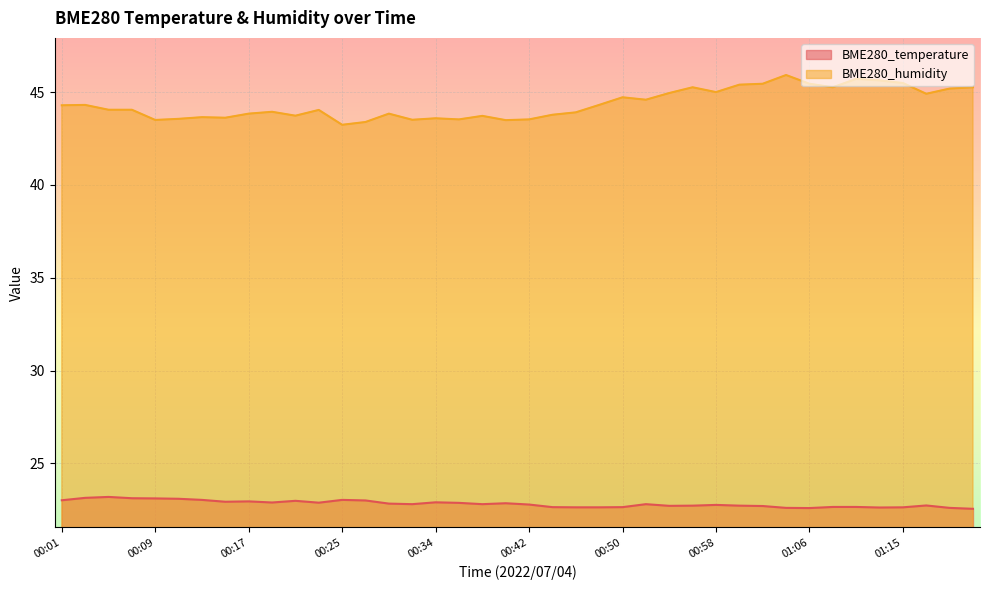

Does the chart display data point markers on the line(s)?

No